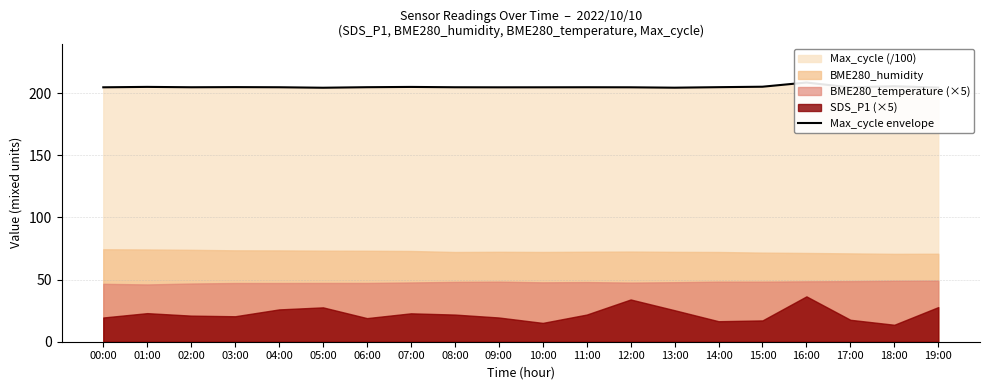

What is the difference between the maximum and second lowest values?

4.2